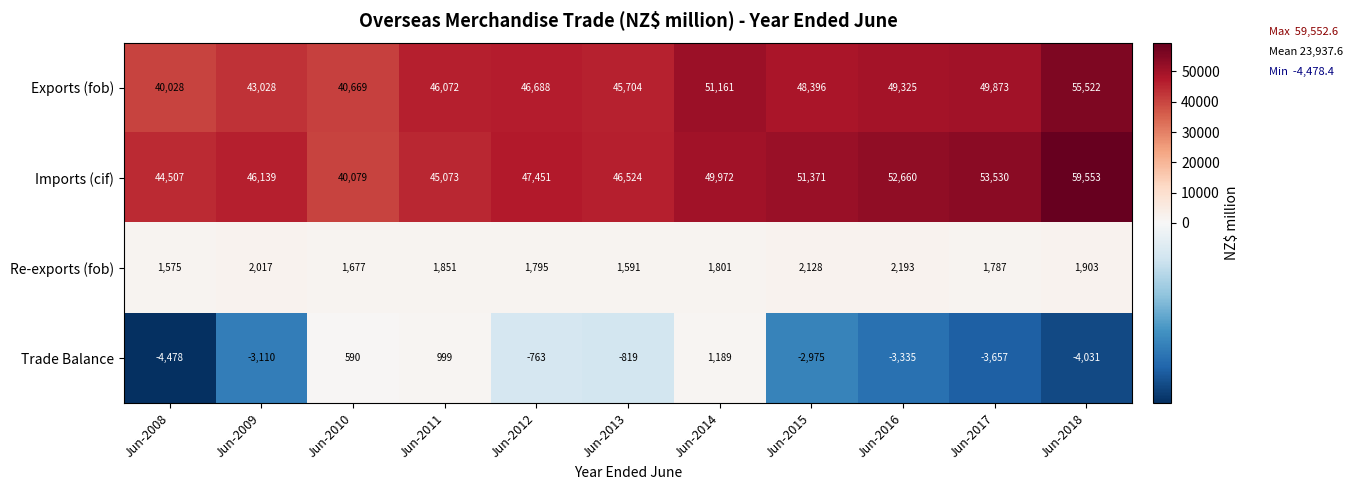

At which label does Re-exports (fob) first exceed 1801?

Jun-2009